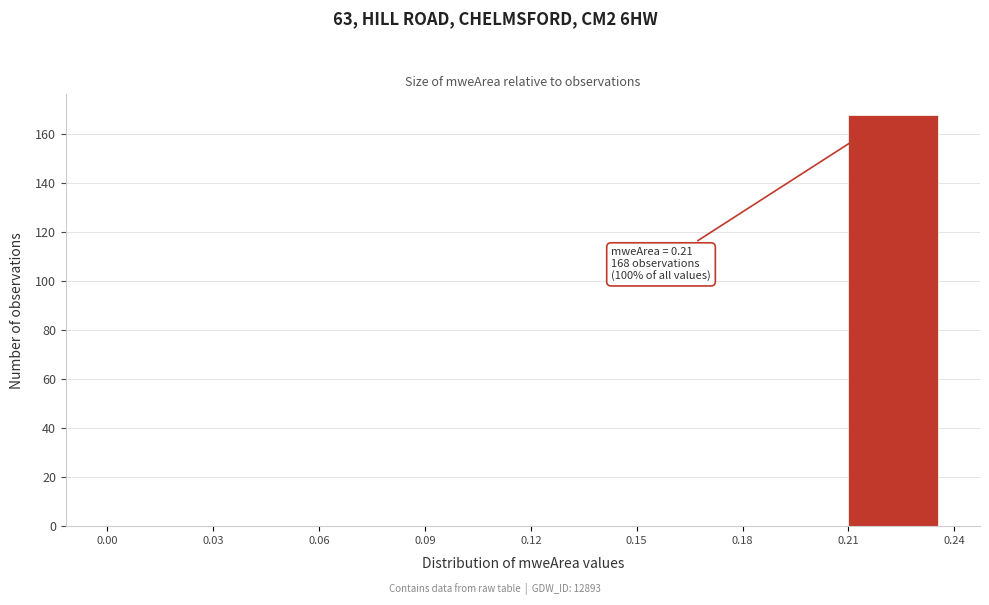

Over which range of the x-axis is the bar tallest?

0.21 to 0.24